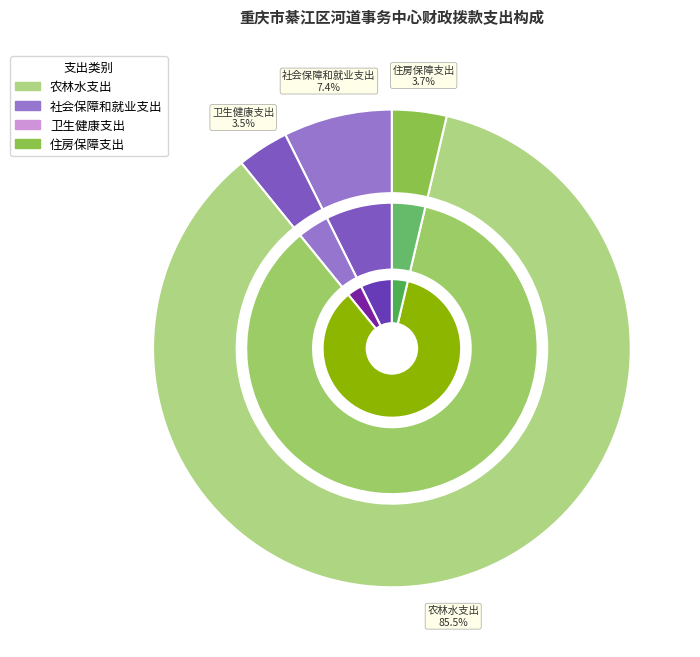

Count the number of slices in the pie.

4